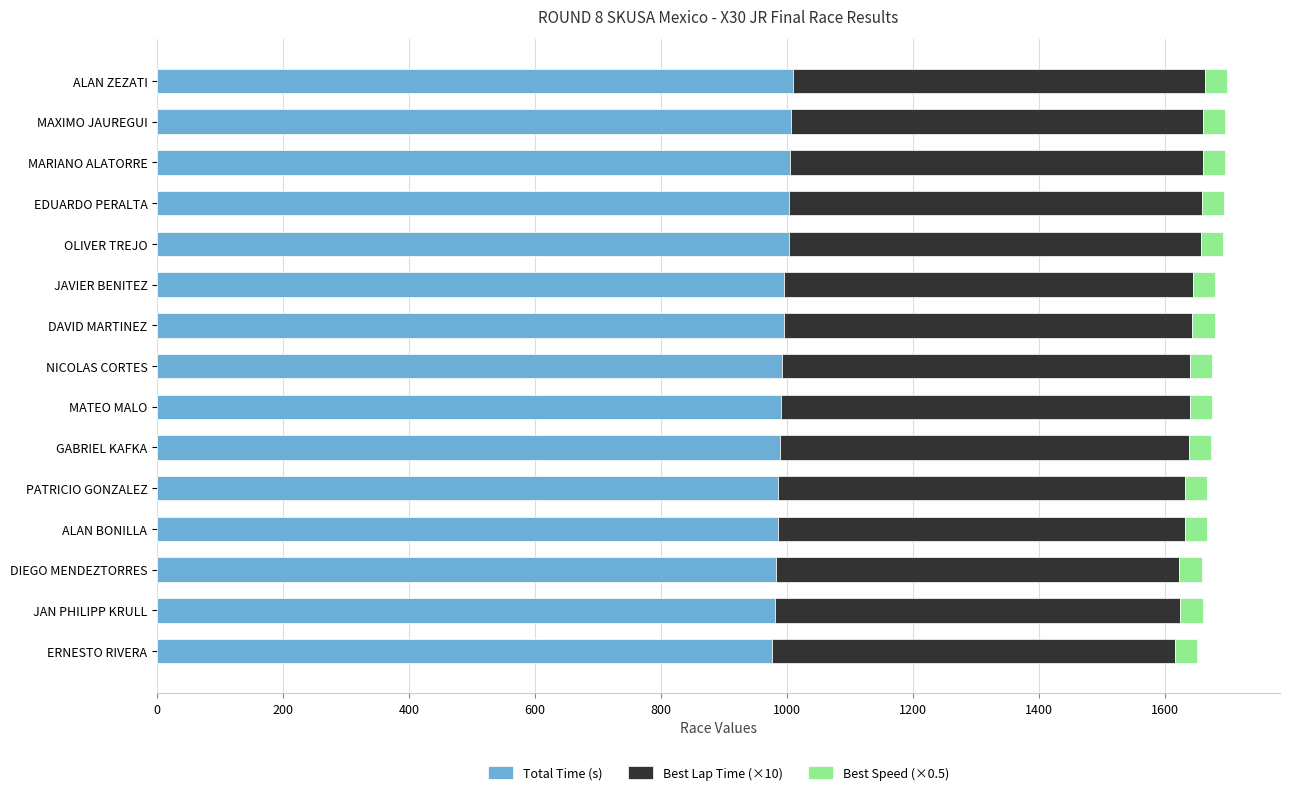

Is it true that Total Time (s) equals 1427.2 at JAVIER BENITEZ?

False